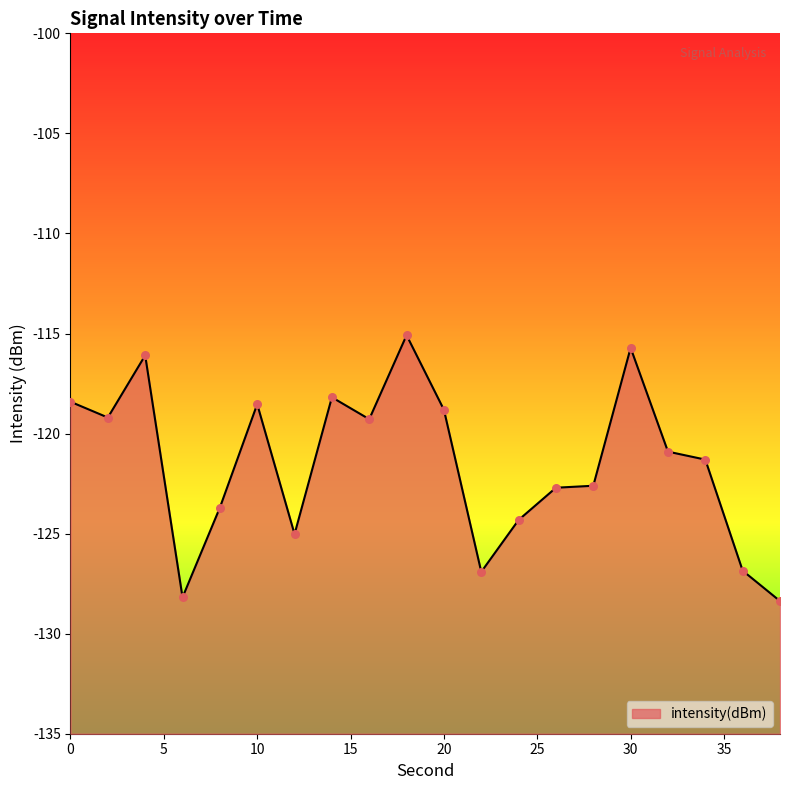

What is the change in value from 8 to 36?

-3.1